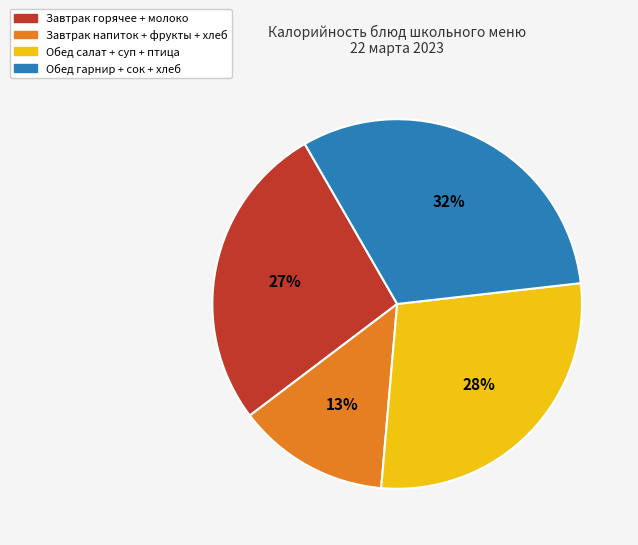

Is the sum of Обед гарнир + сок + хлеб and Завтрак напиток + фрукты + хлеб greater than half?

No